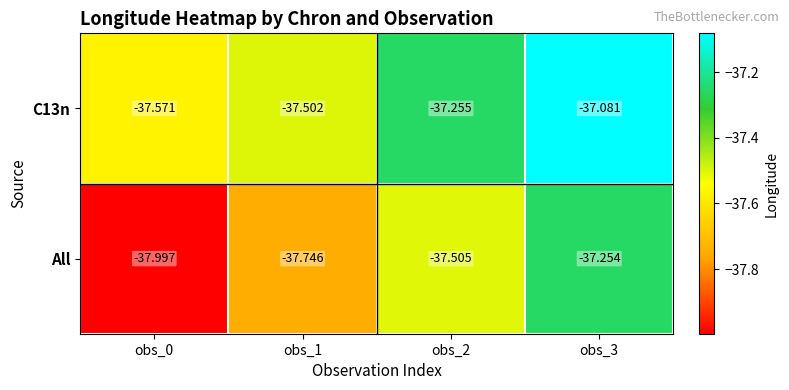

Which series has the largest range (max minus min)?

All